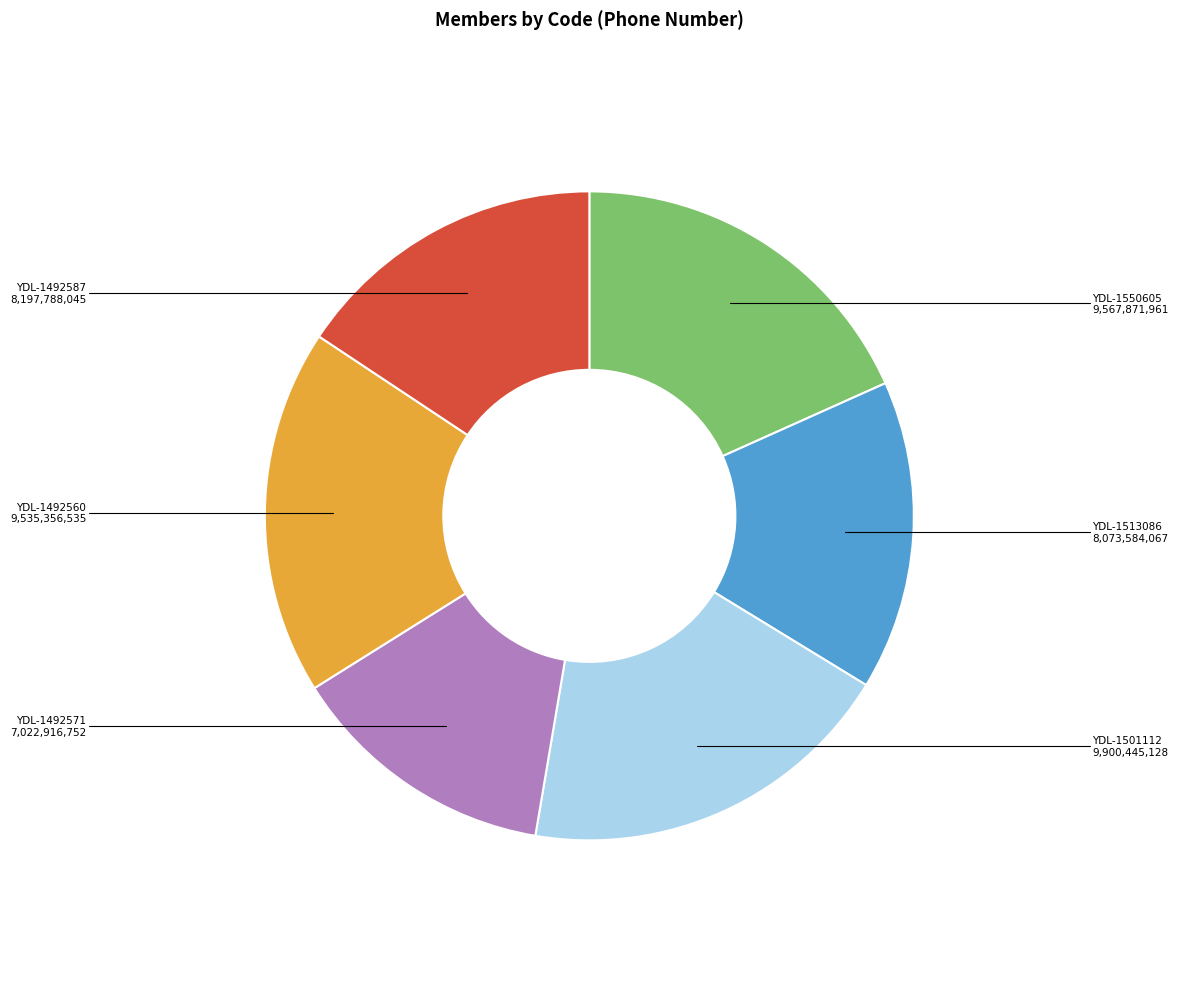

Which slice is the largest?

YDL-1501112